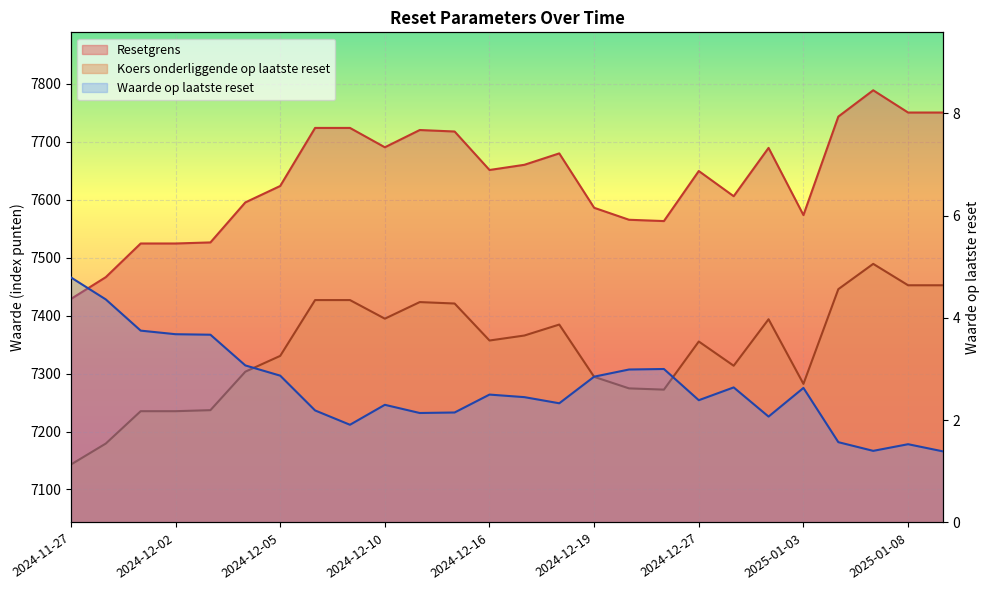

At which label does Resetgrens reach its peak?

2025-01-07